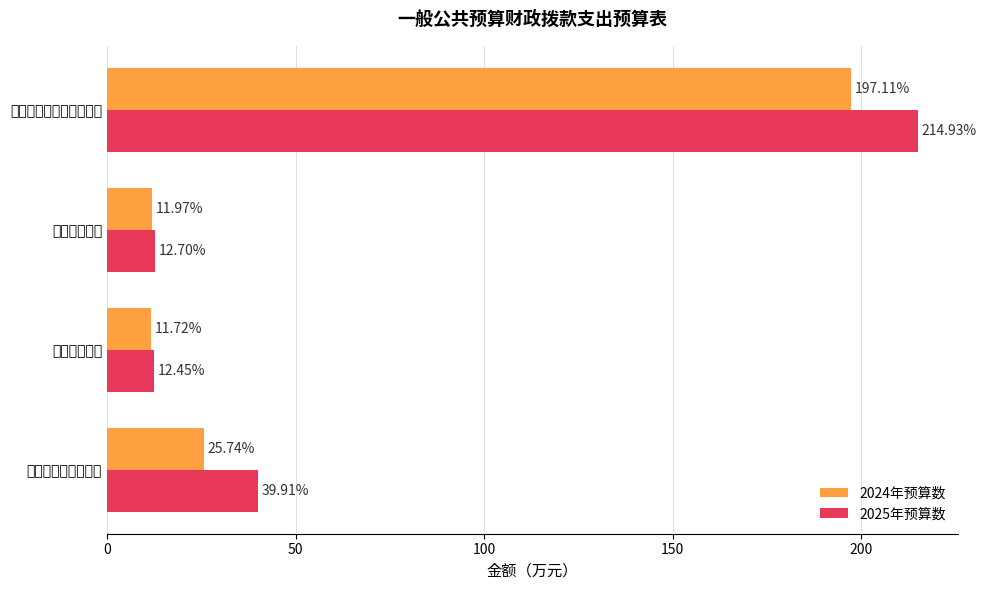

At how many categories does at least one series exceed 50?

1